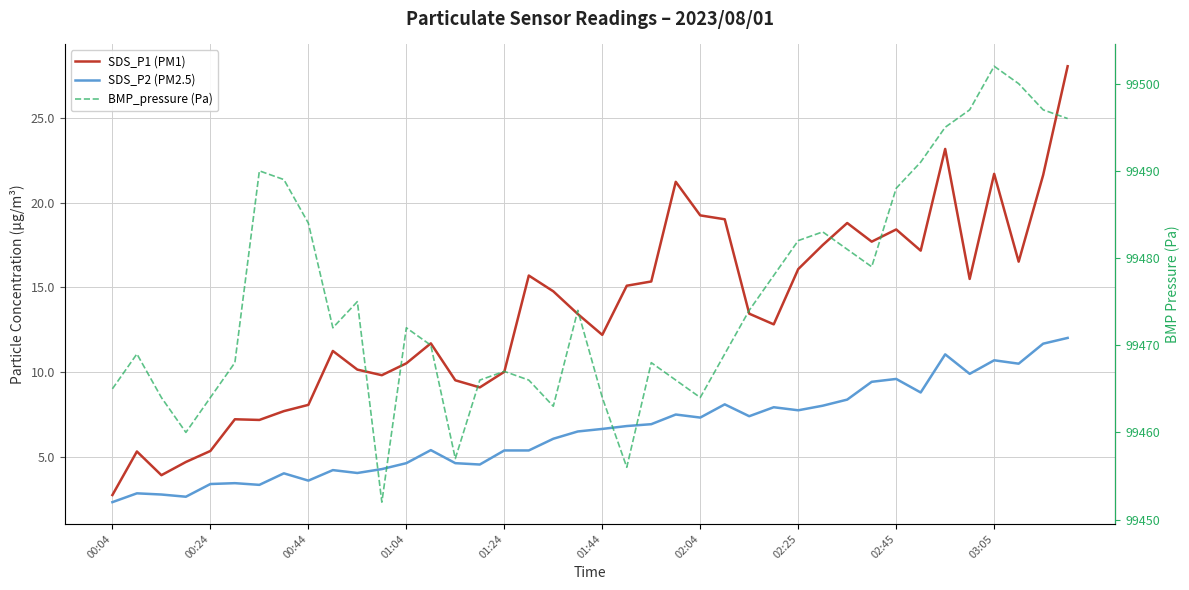

What is the greatest value displayed?

99502.0